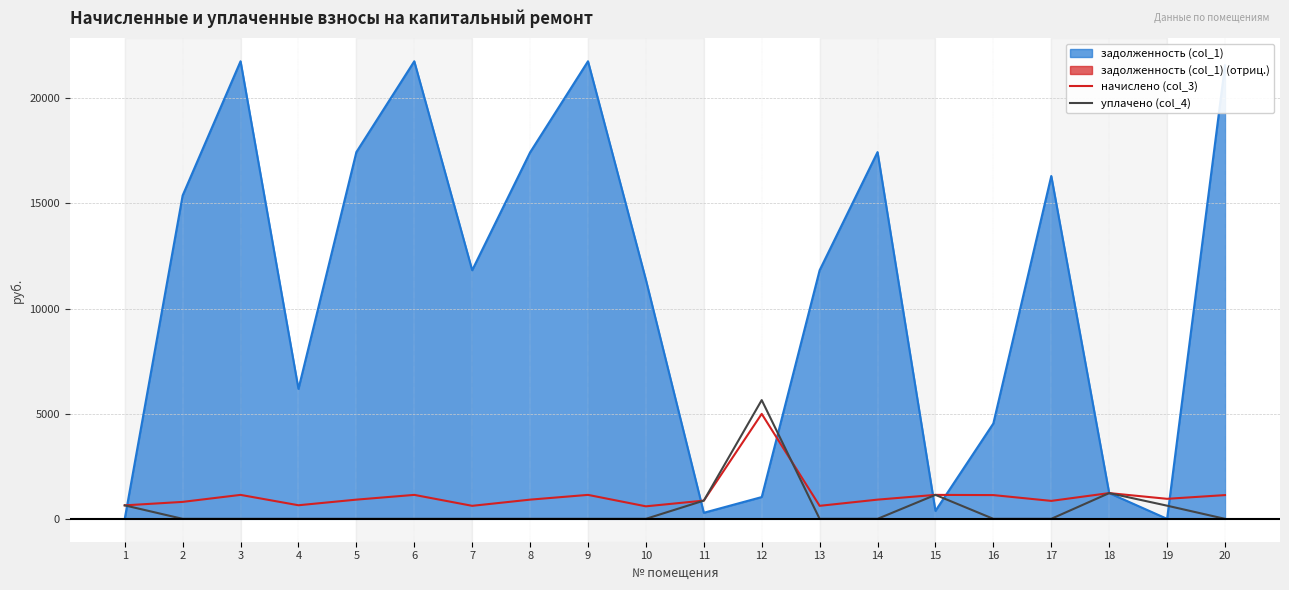

Which series has the largest range (max minus min)?

уплачено (col_4)